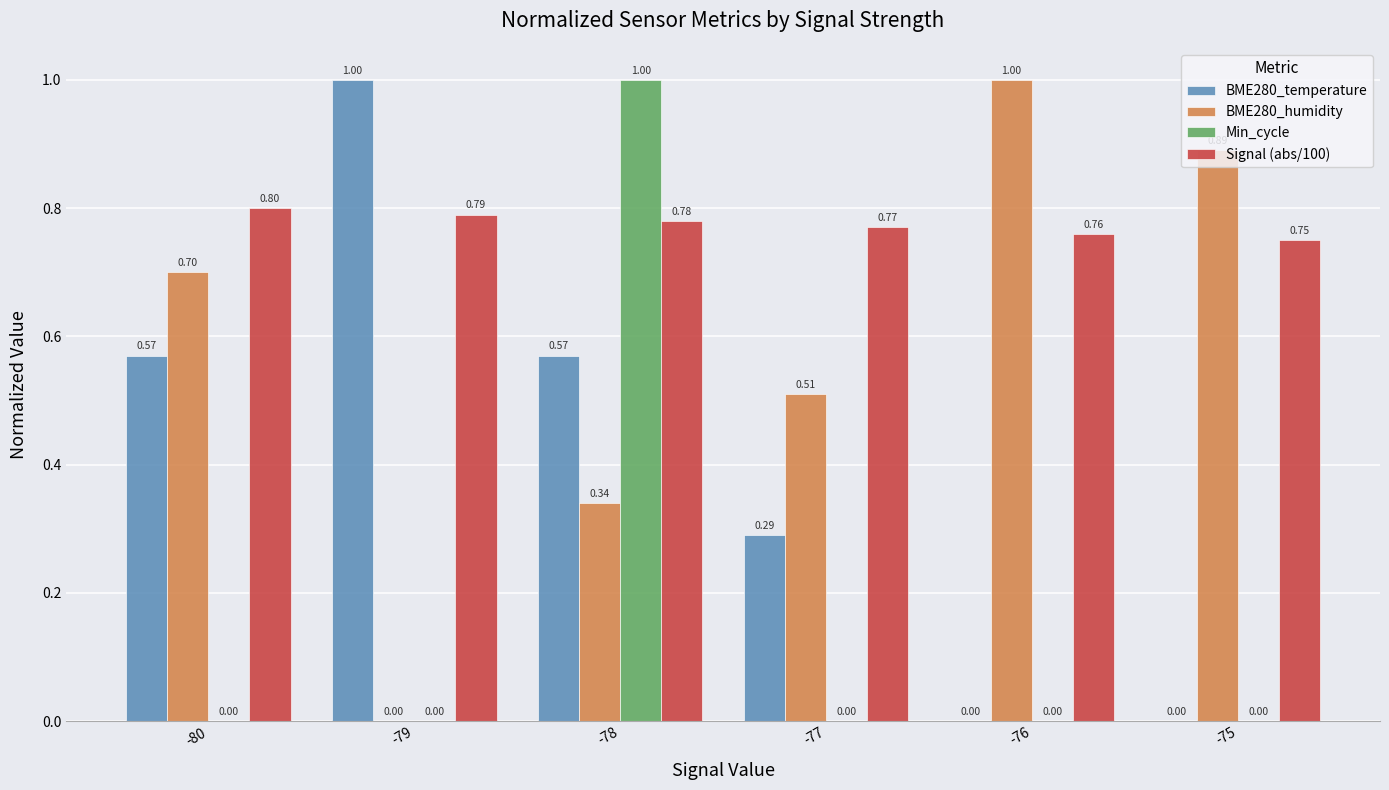

Between -79 and -77, which series saw the biggest shift?

BME280_temperature